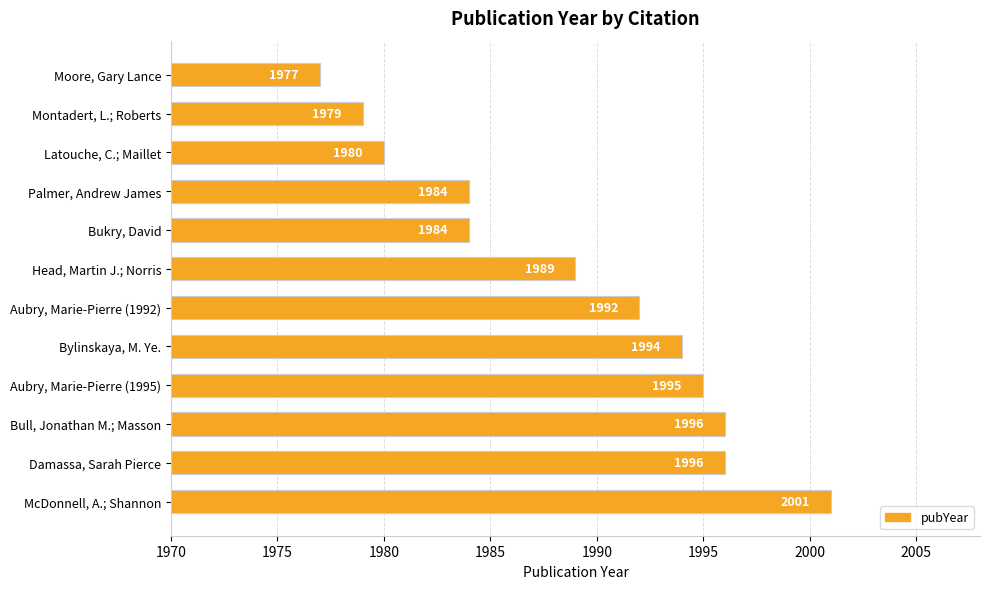

Reading top to bottom, list all the values displayed in this chart.

Moore, Gary Lance=1977	Montadert, L.; Roberts=1979	Latouche, C.; Maillet=1980	Palmer, Andrew James=1984	Bukry, David=1984	Head, Martin J.; Norris=1989	Aubry, Marie-Pierre (1992)=1992	Bylinskaya, M. Ye.=1994	Aubry, Marie-Pierre (1995)=1995	Bull, Jonathan M.; Masson=1996	Damassa, Sarah Pierce=1996	McDonnell, A.; Shannon=2001